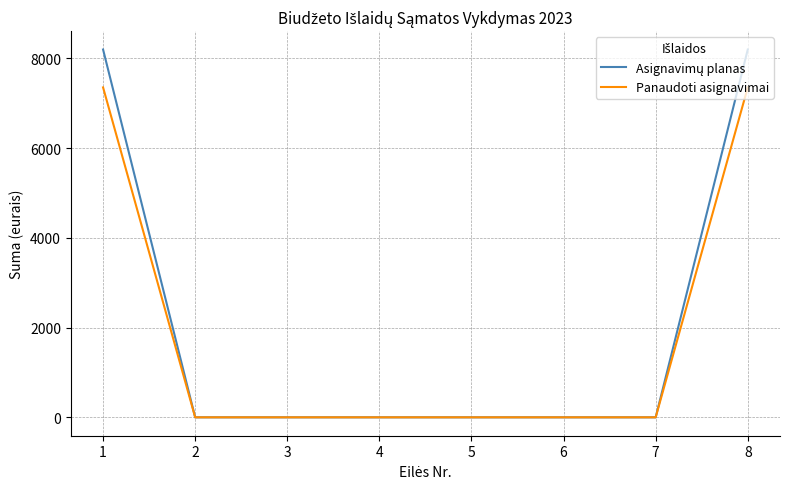

What is the total value across all series at 1?

15555.4